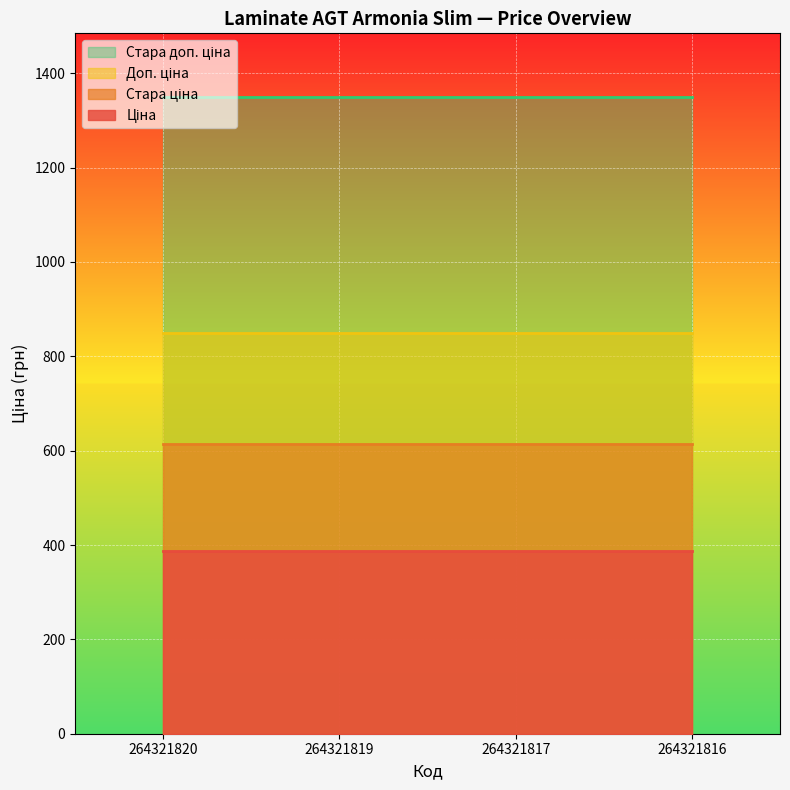

What is the difference between the highest and lowest values at 264321816?

962.9